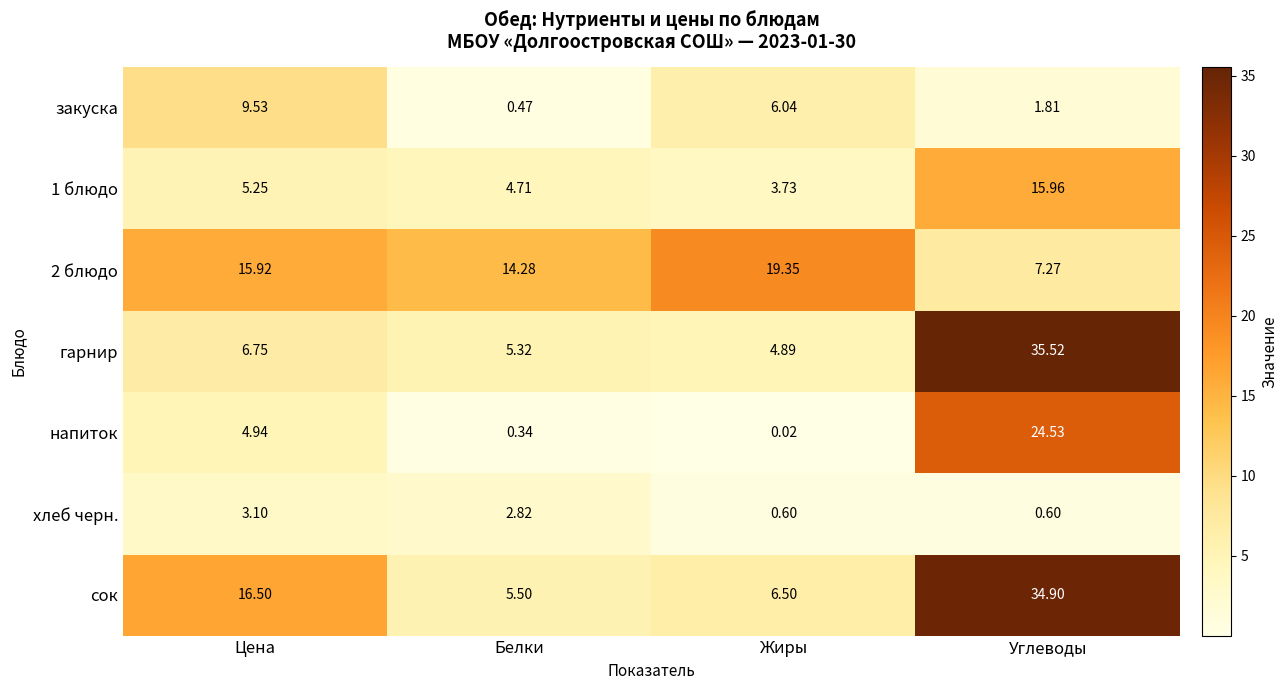

At which label is 1 блюдо closest to 9?

Цена